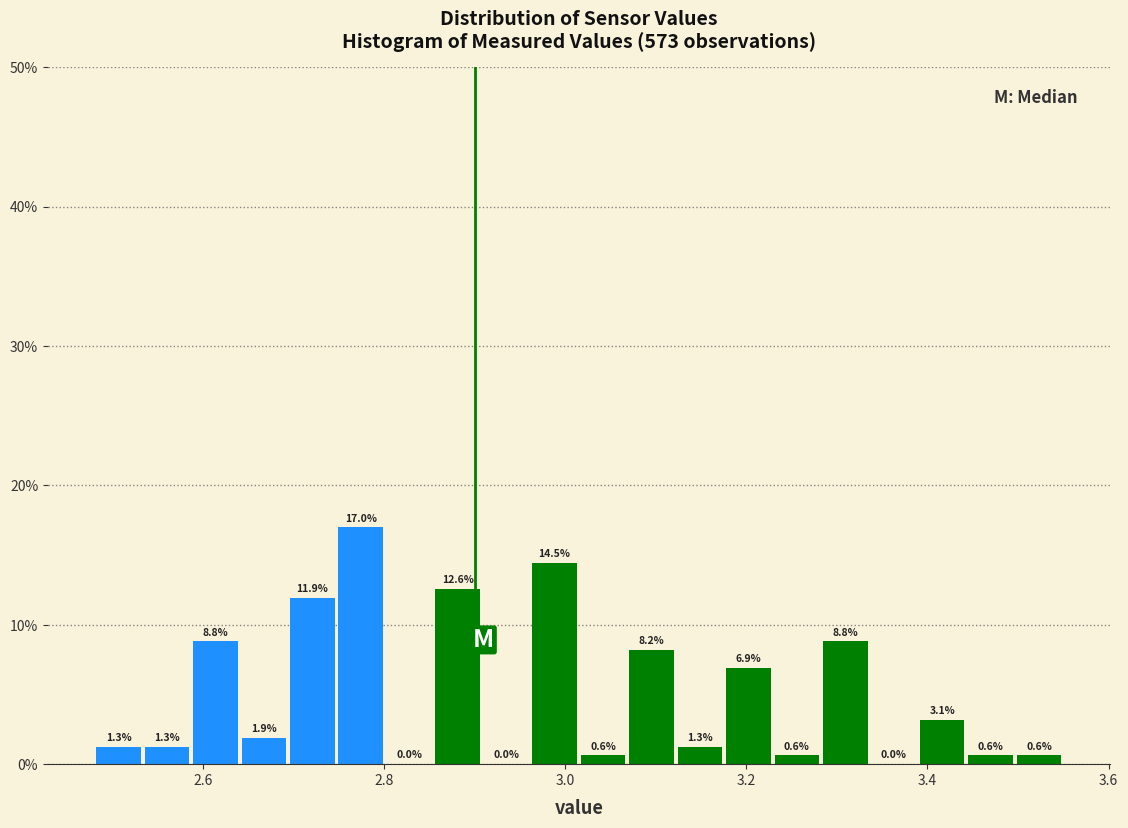

Read against the x-axis, roughly where is the centre of the tallest bar?

2.78